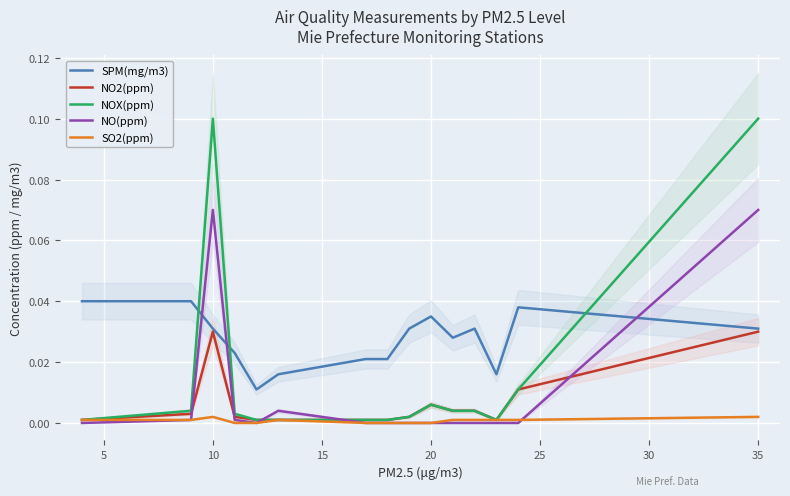

Is the value of SO2(ppm) at 13 greater than the value of NOX(ppm) at 5?

No